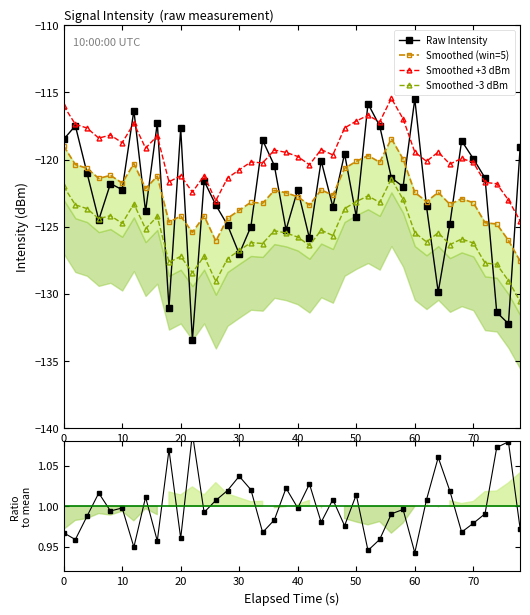

What is the maximum value for Smoothed -3 dBm?

-121.4